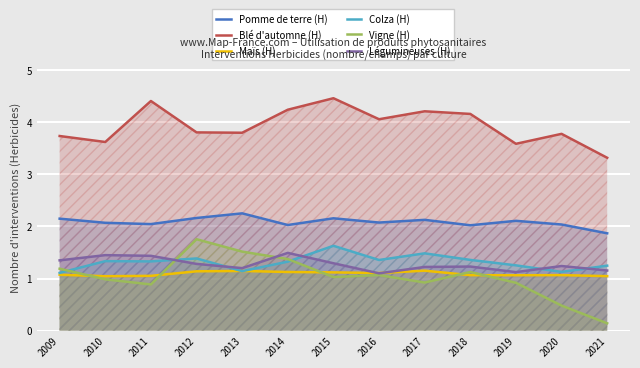

Which category has the lowest value across all series?

2021